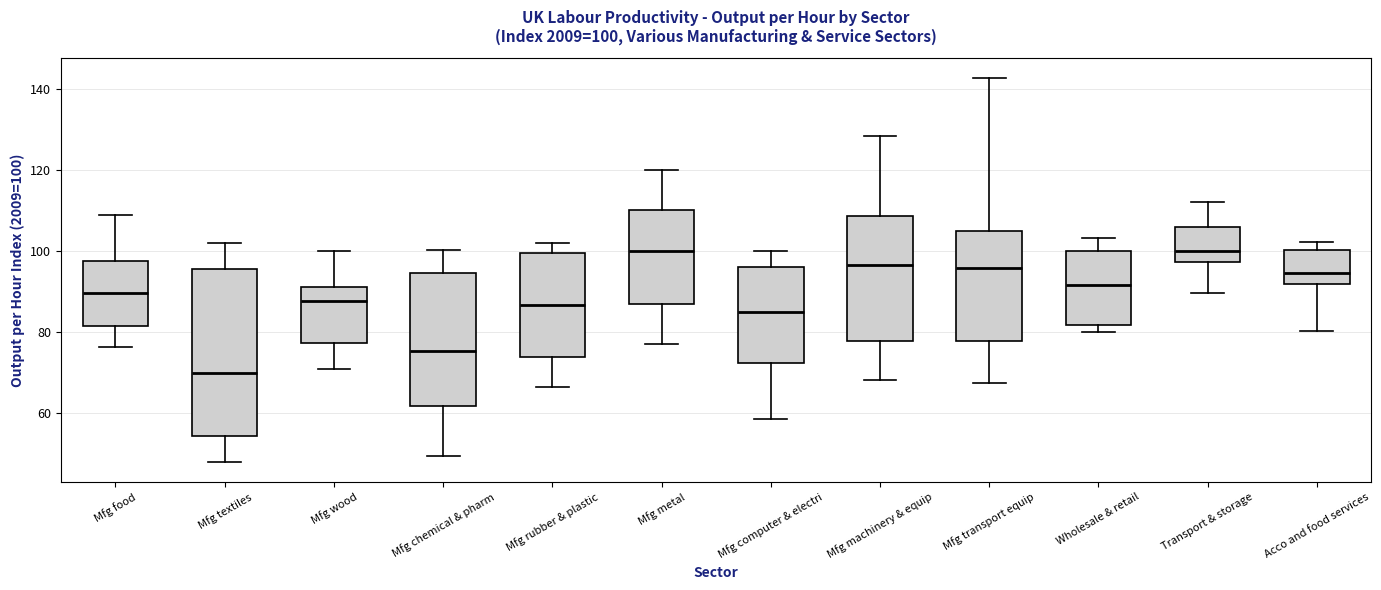

Which box is the tallest, from its lower edge to its upper edge?

Mfg textiles